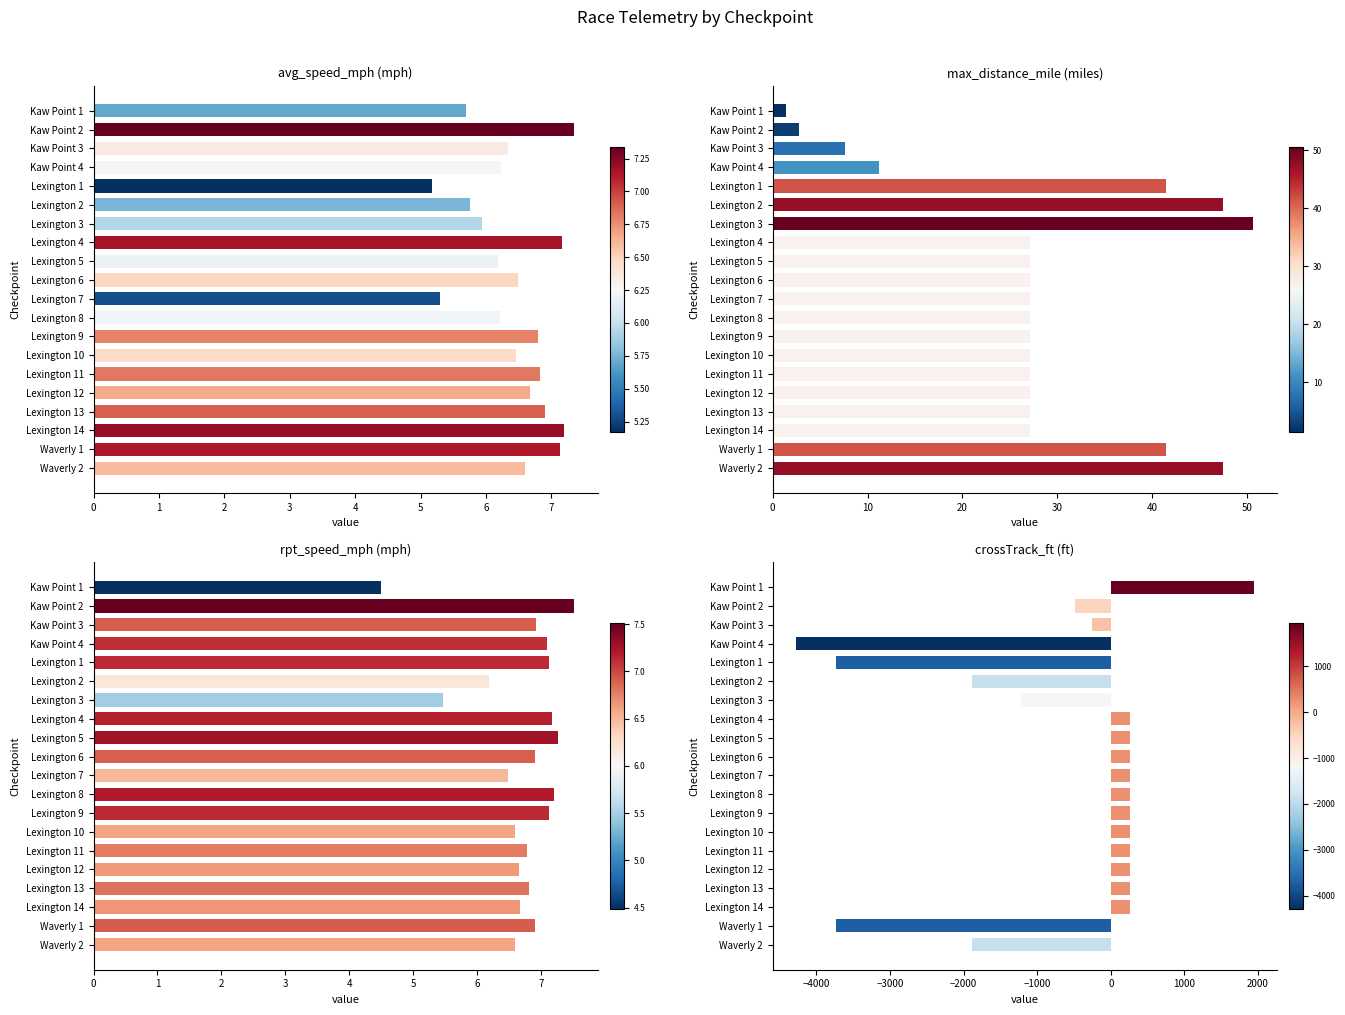

At 0, list the series in order from largest to smallest.

crossTrack_ft, avg_speed_mph, rpt_speed_mph, max_distance_mile